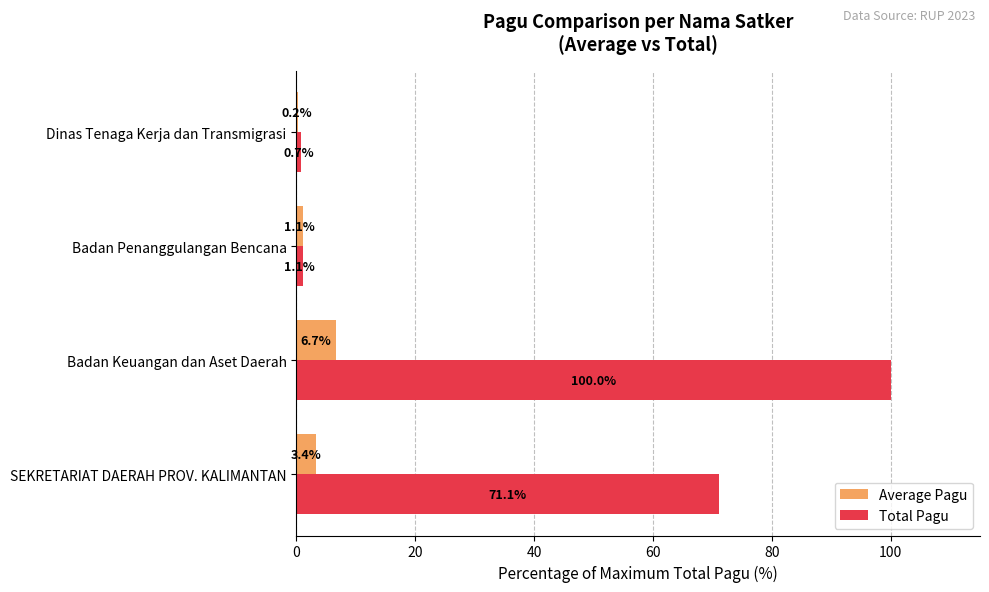

Between SEKRETARIAT DAERAH PROV. KALIMANTAN and Badan Keuangan dan Aset Daerah, which series saw the biggest shift?

Total Pagu